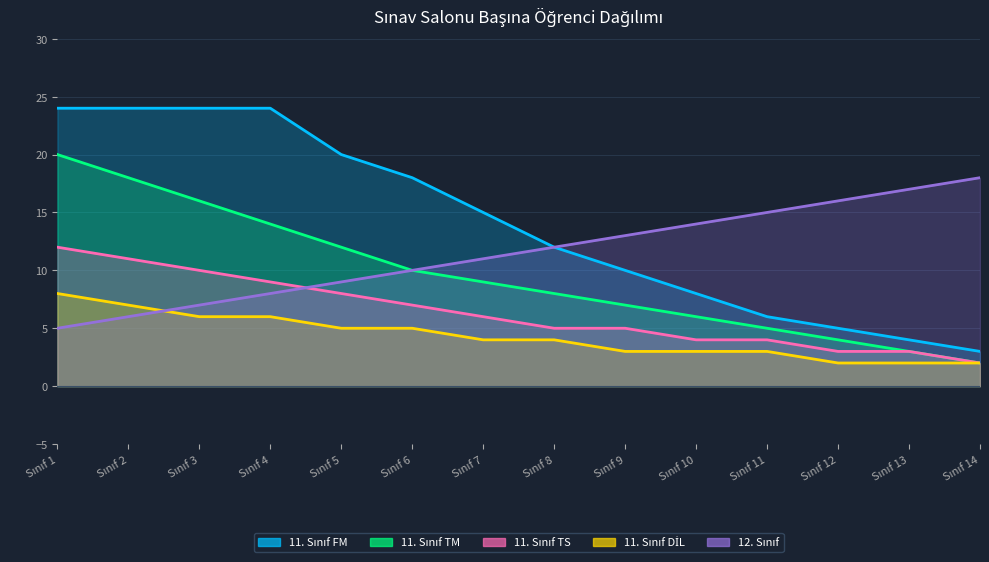

Which label corresponds to the smallest value in the chart?

Sınıf 14